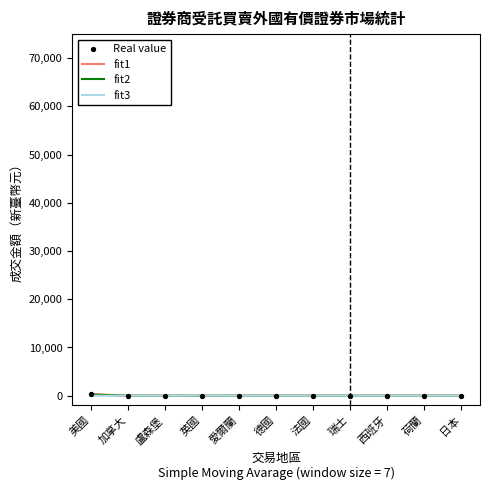

The fit1 series shows 0.0 at 西班牙. True or false?

True